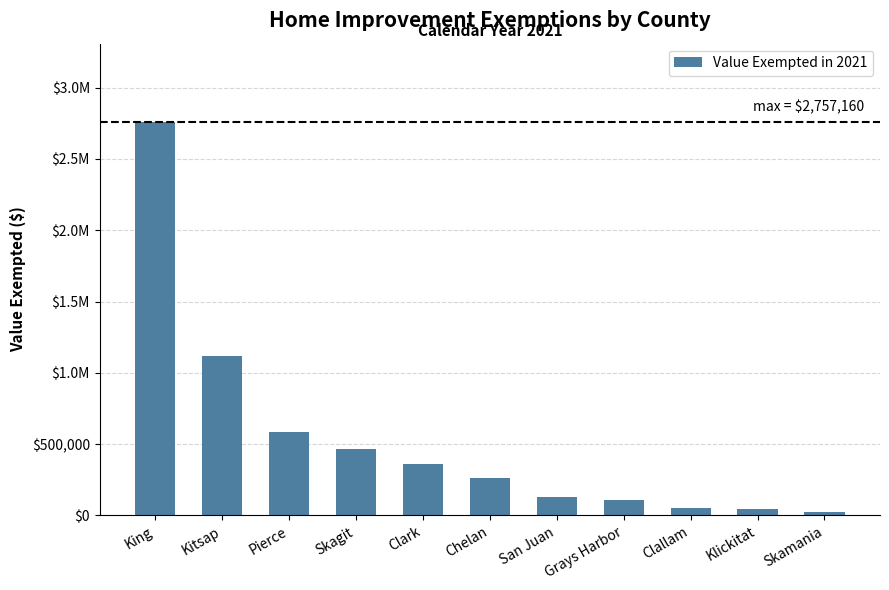

Does the chart contain any negative values?

No